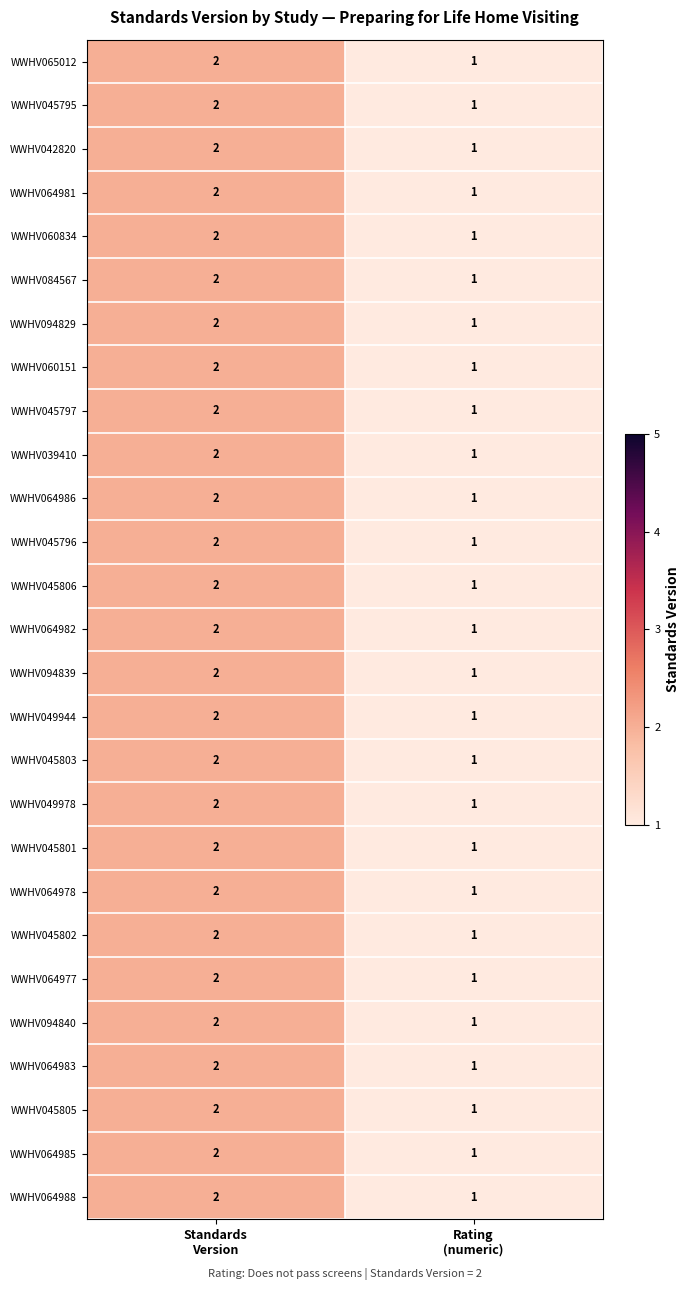

What is the sum of all WWHV045797 values?

3